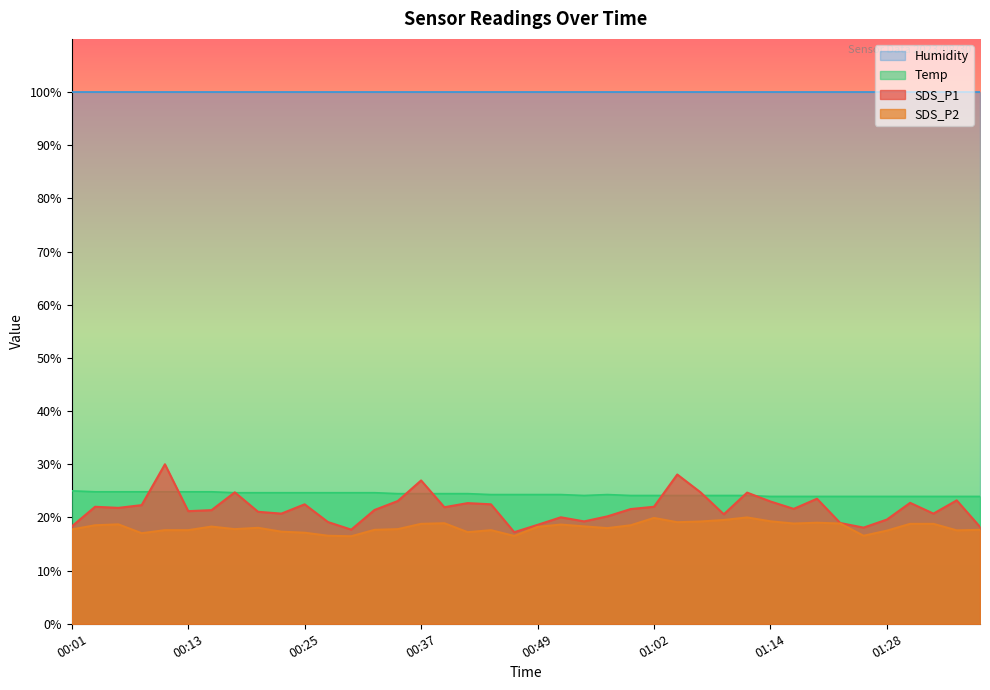

What is the sum of the Temp values at 00:37 and 01:30?

48.4